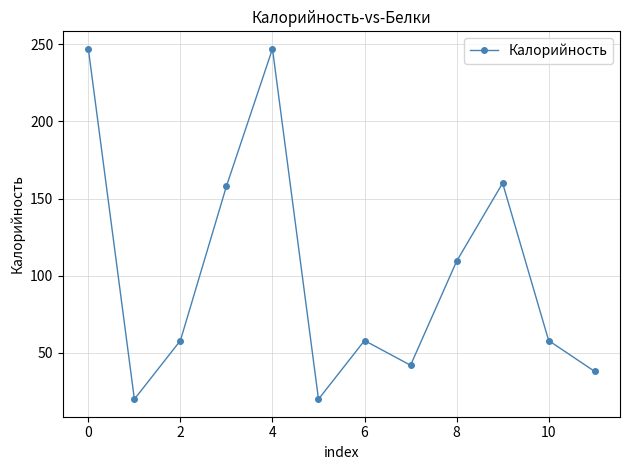

What is the difference between the maximum and second lowest values?

227.0